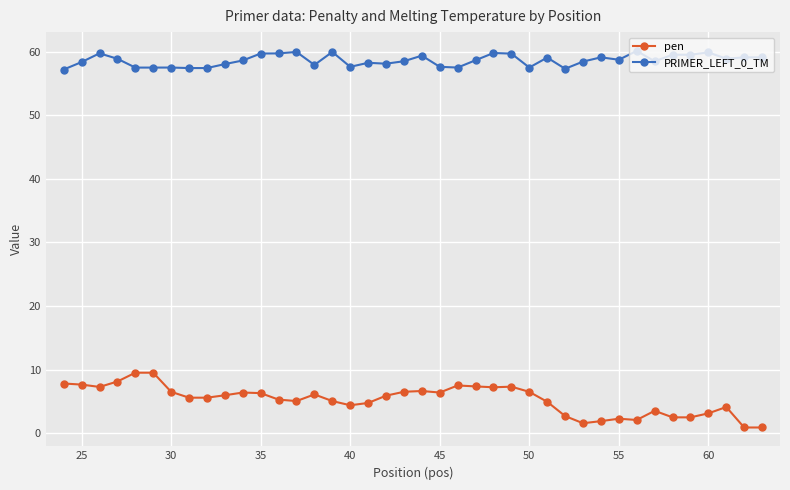

List the series in order of their peak value, highest first.

PRIMER_LEFT_0_TM, pen